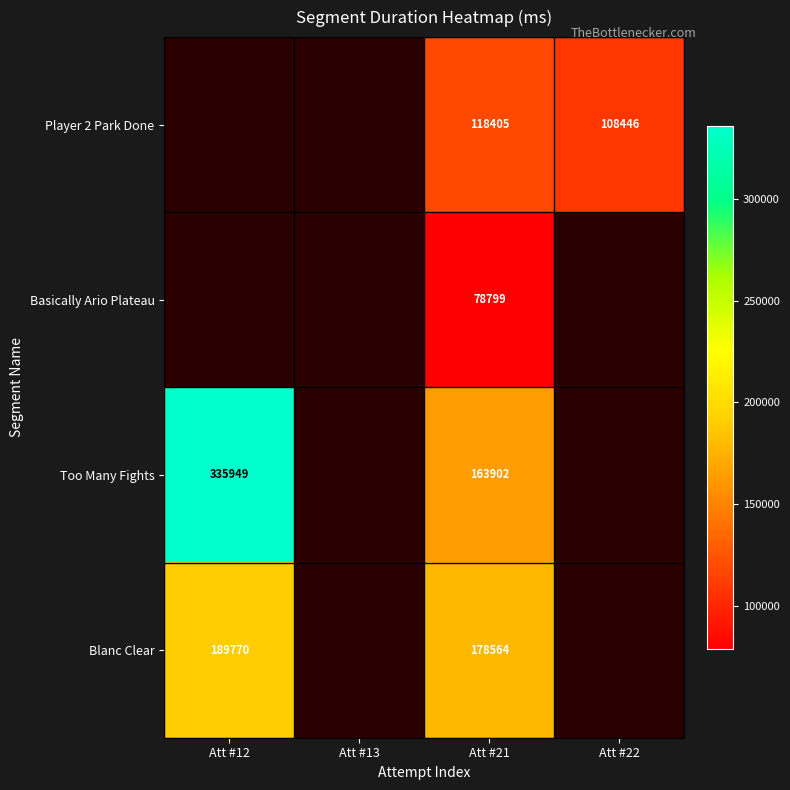

What is the total value across all series at Att #21?

539670